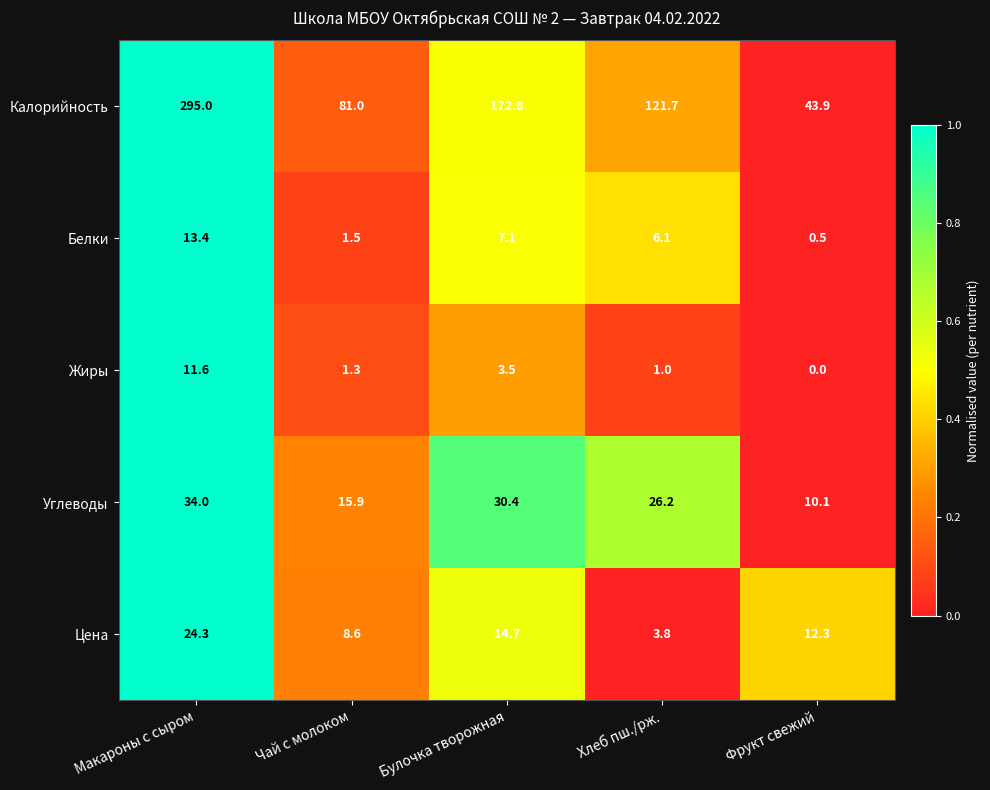

How many distinct data groups are displayed?

5